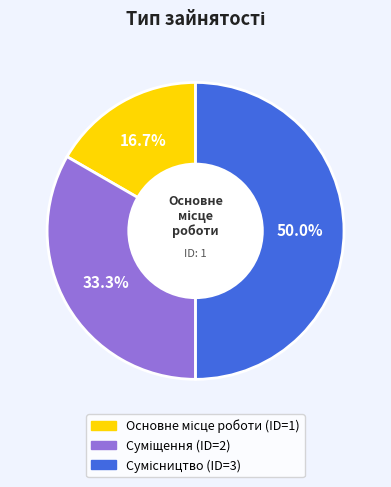

What percentage do Суміщення and Основне місце роботи together represent?

50.0%